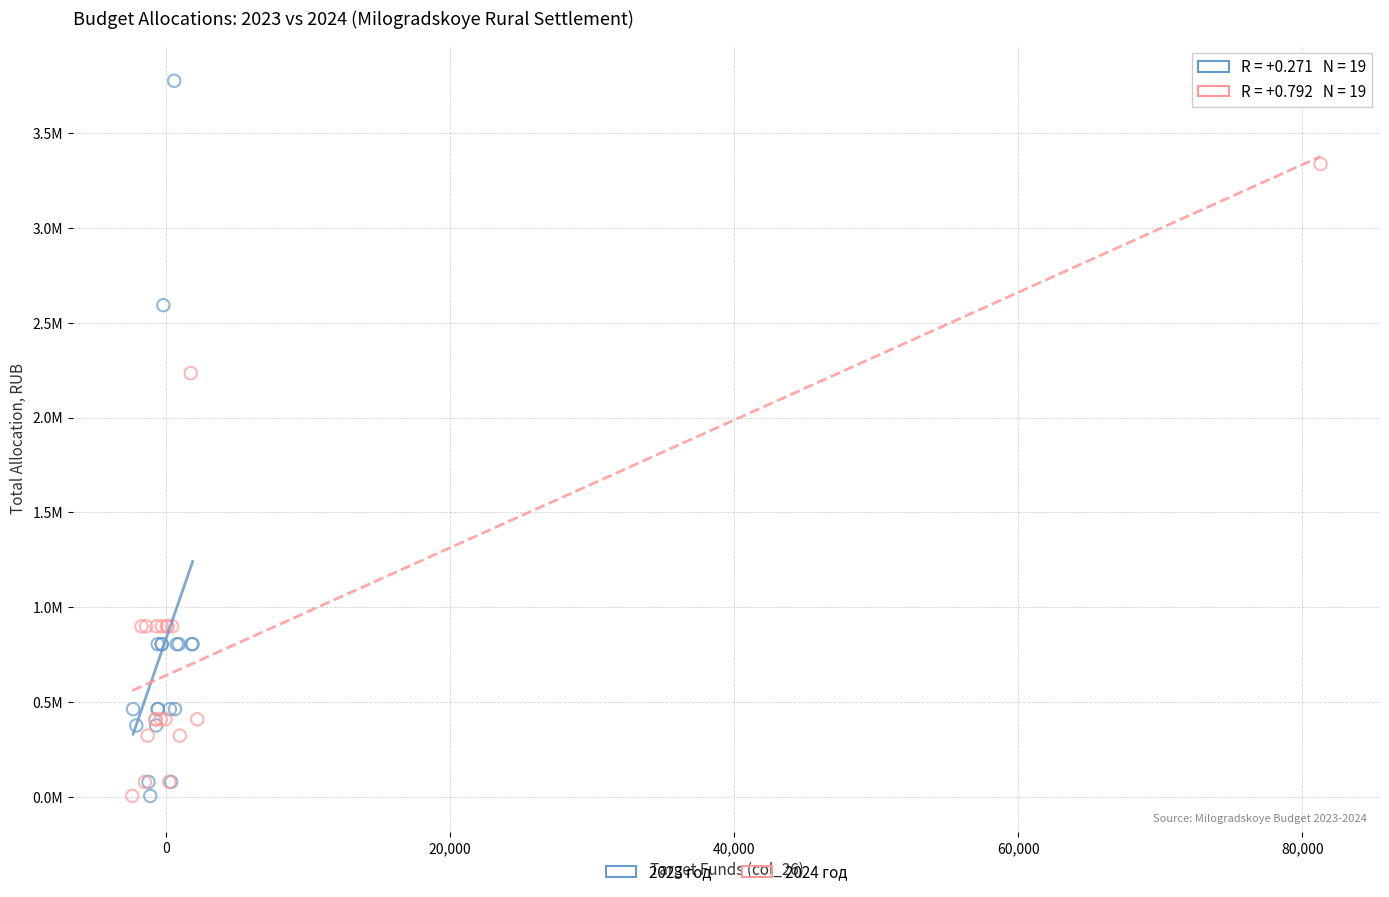

What are all the series names shown in the legend?

2023 год, 2024 год